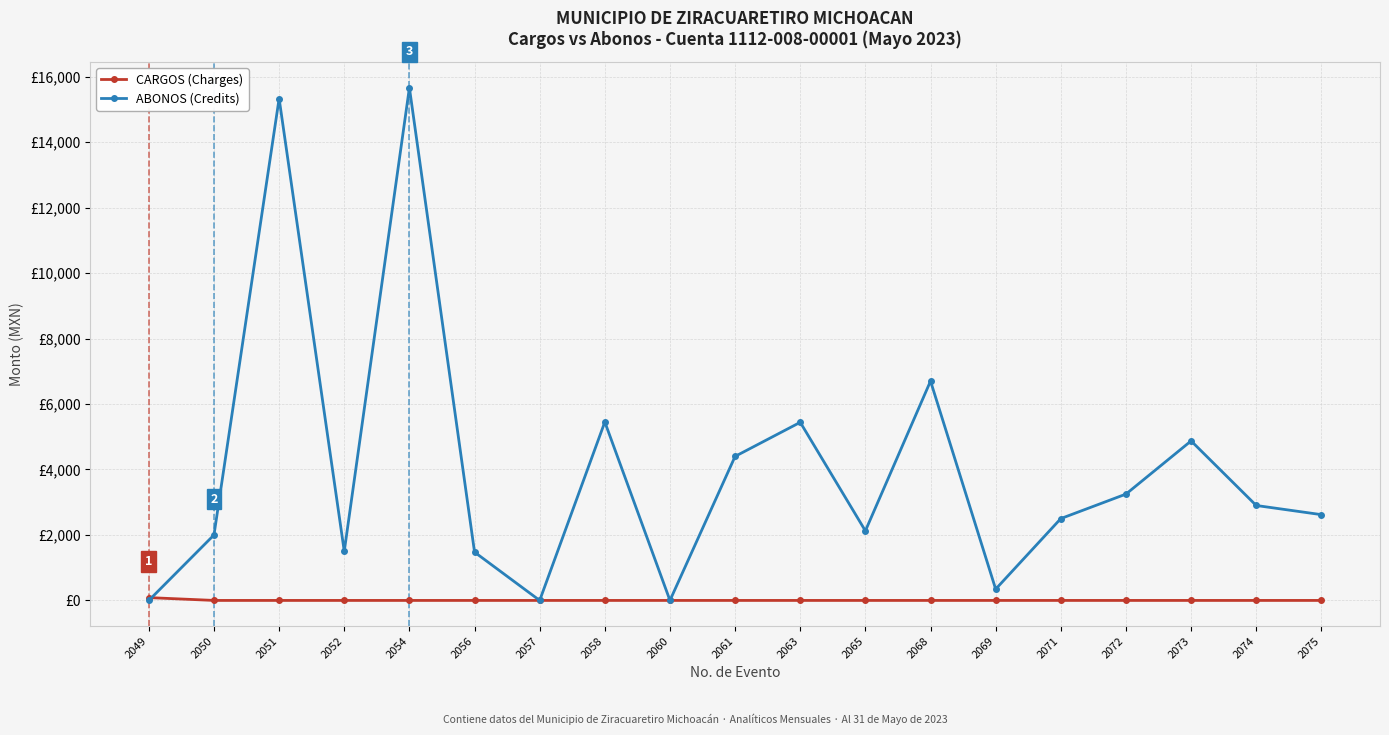

Is this an area chart (filled region under the line)?

No